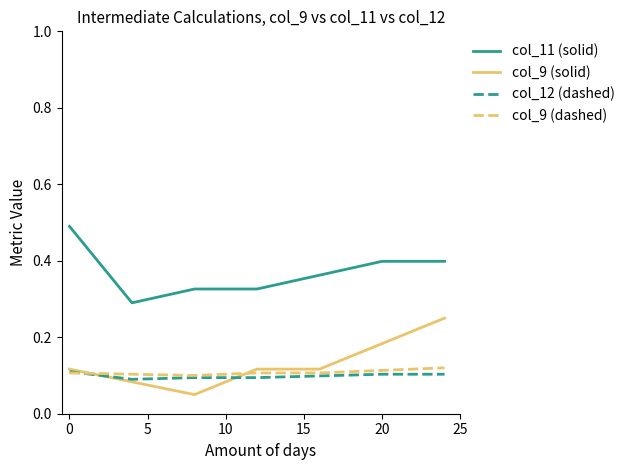

Which series ends up on top after the final intersection of col_9 (dashed) and col_12 (dashed)?

col_9 (dashed)